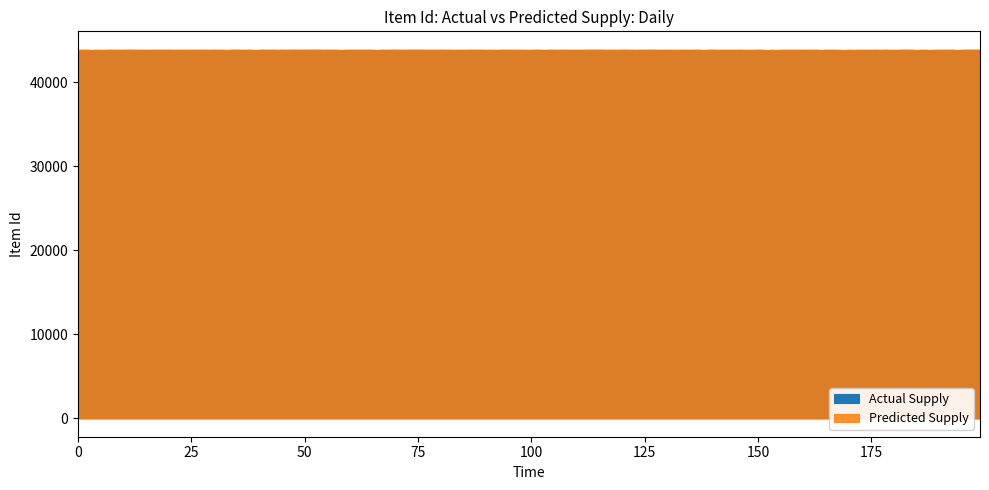

How many values in the Actual Supply series are below 43859?

3